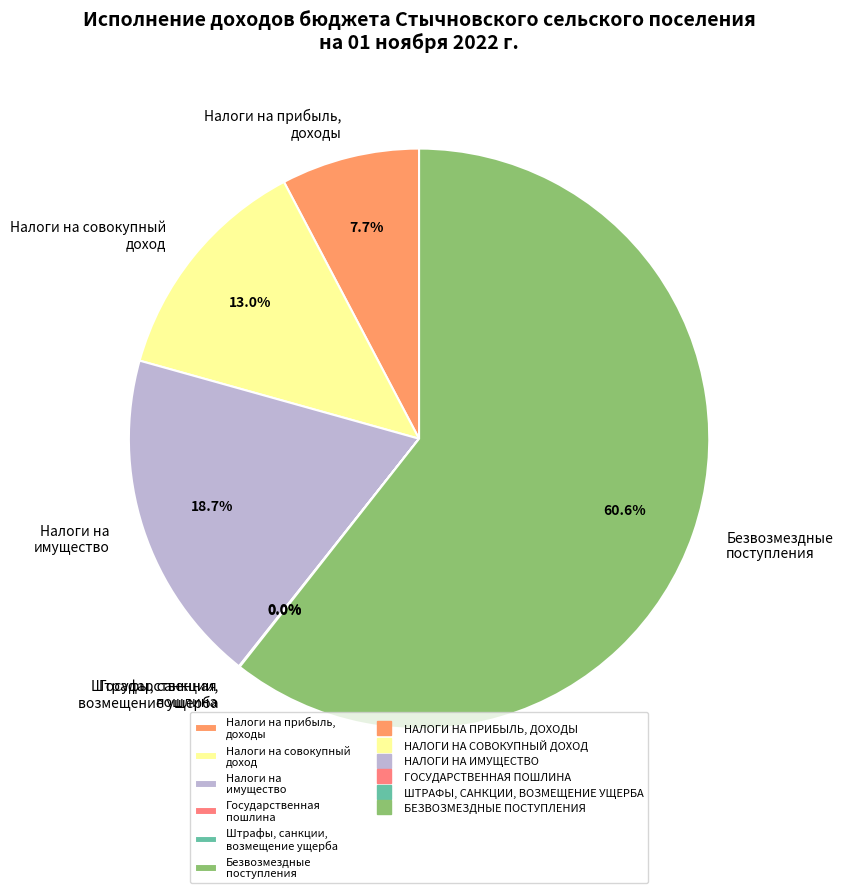

What is the total percentage of Налоги на прибыль, доходы and Налоги на имущество?

26.4%